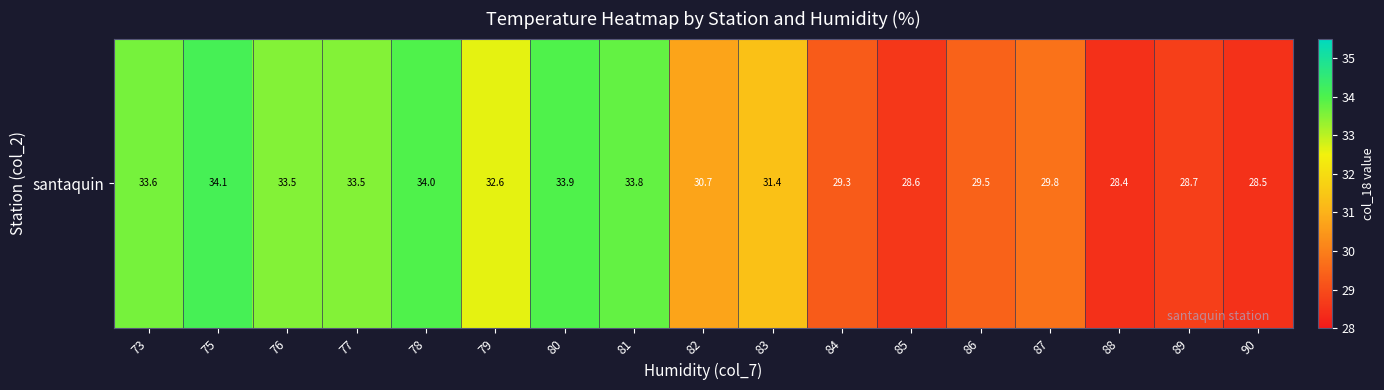

Which category has the lowest value across all series?

88